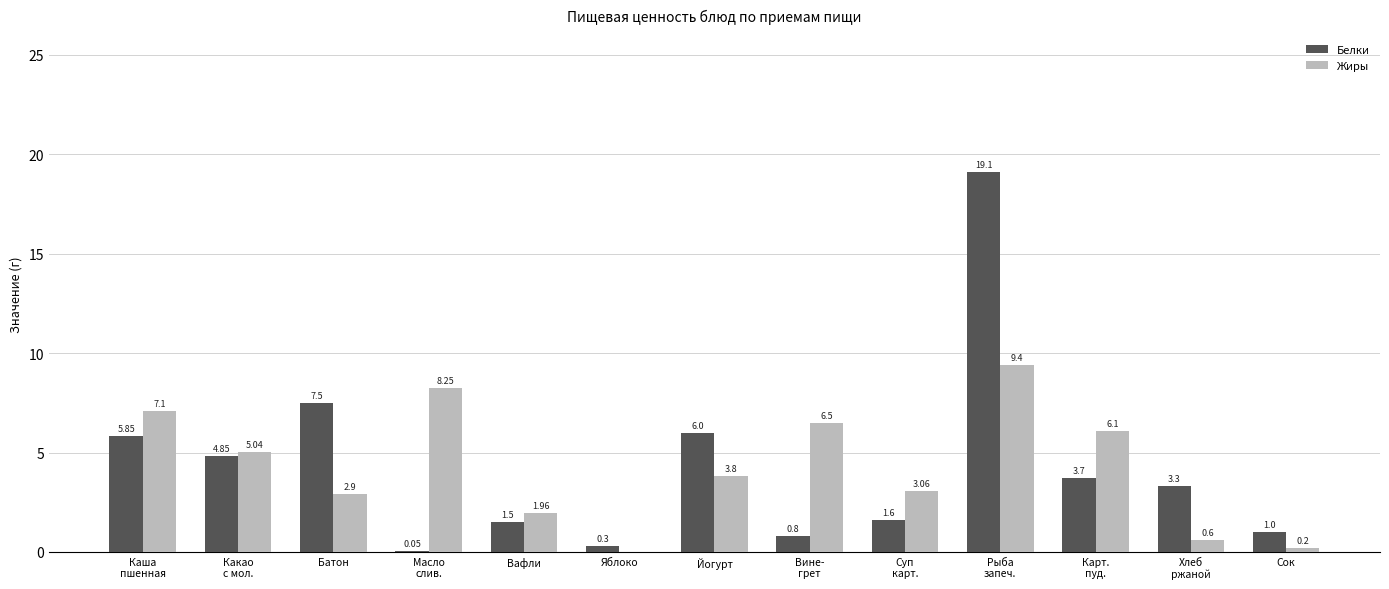

How many values in the Белки series exceed 3?

7